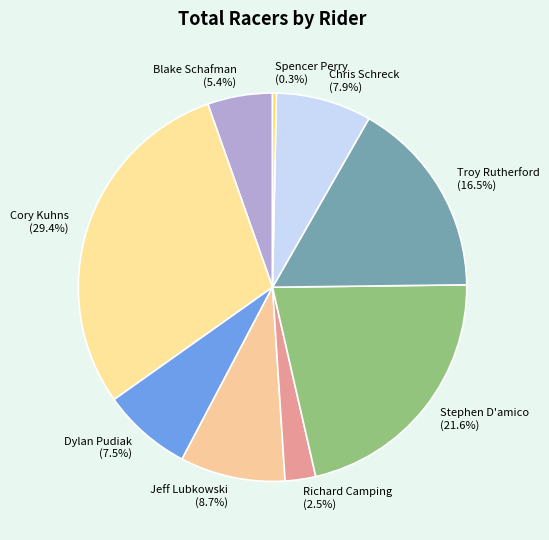

Which category has the smallest portion of the pie?

Spencer Perry